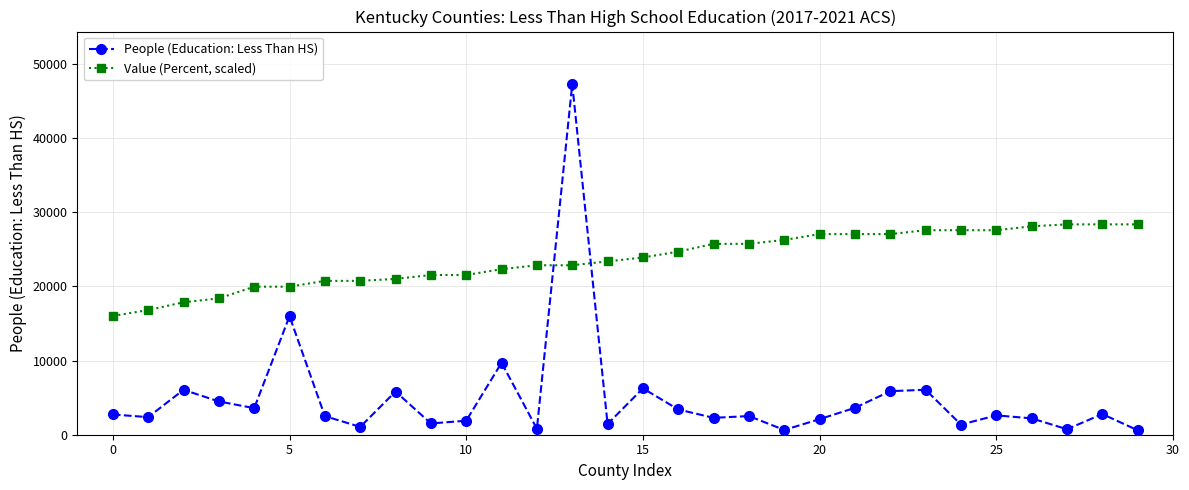

What is the value of the People (Education: Less Than HS) point at the 29th from the left?

2787.0